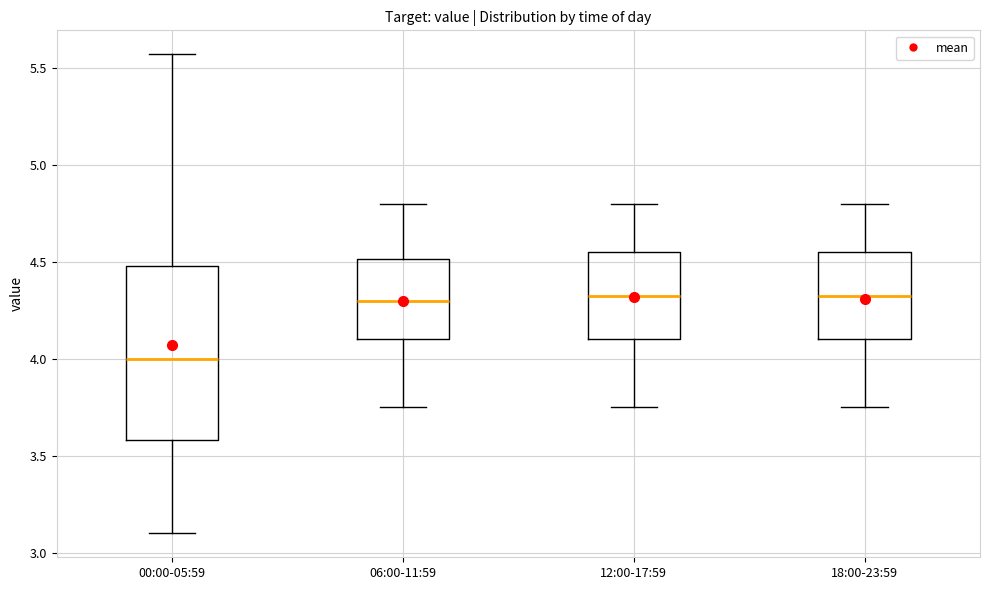

Where does the median line of the box for 18:00-23:59 sit on the y-axis? The values are not printed on the chart, so give them approximately, as read against the axis.

4.35